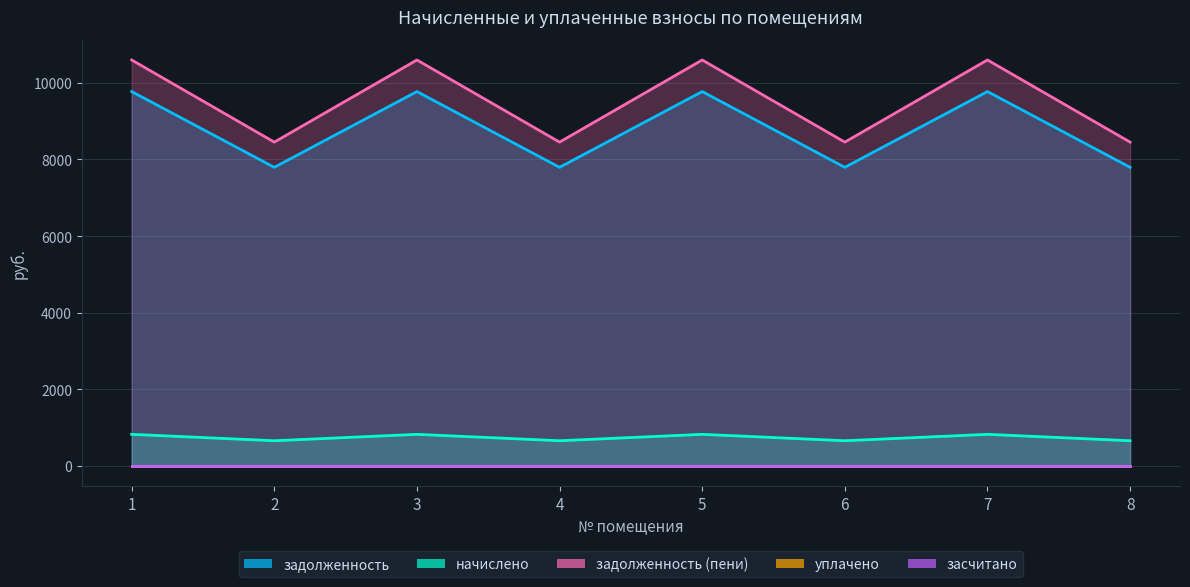

What is the value of the начислено point at the 2nd from the left?

657.7